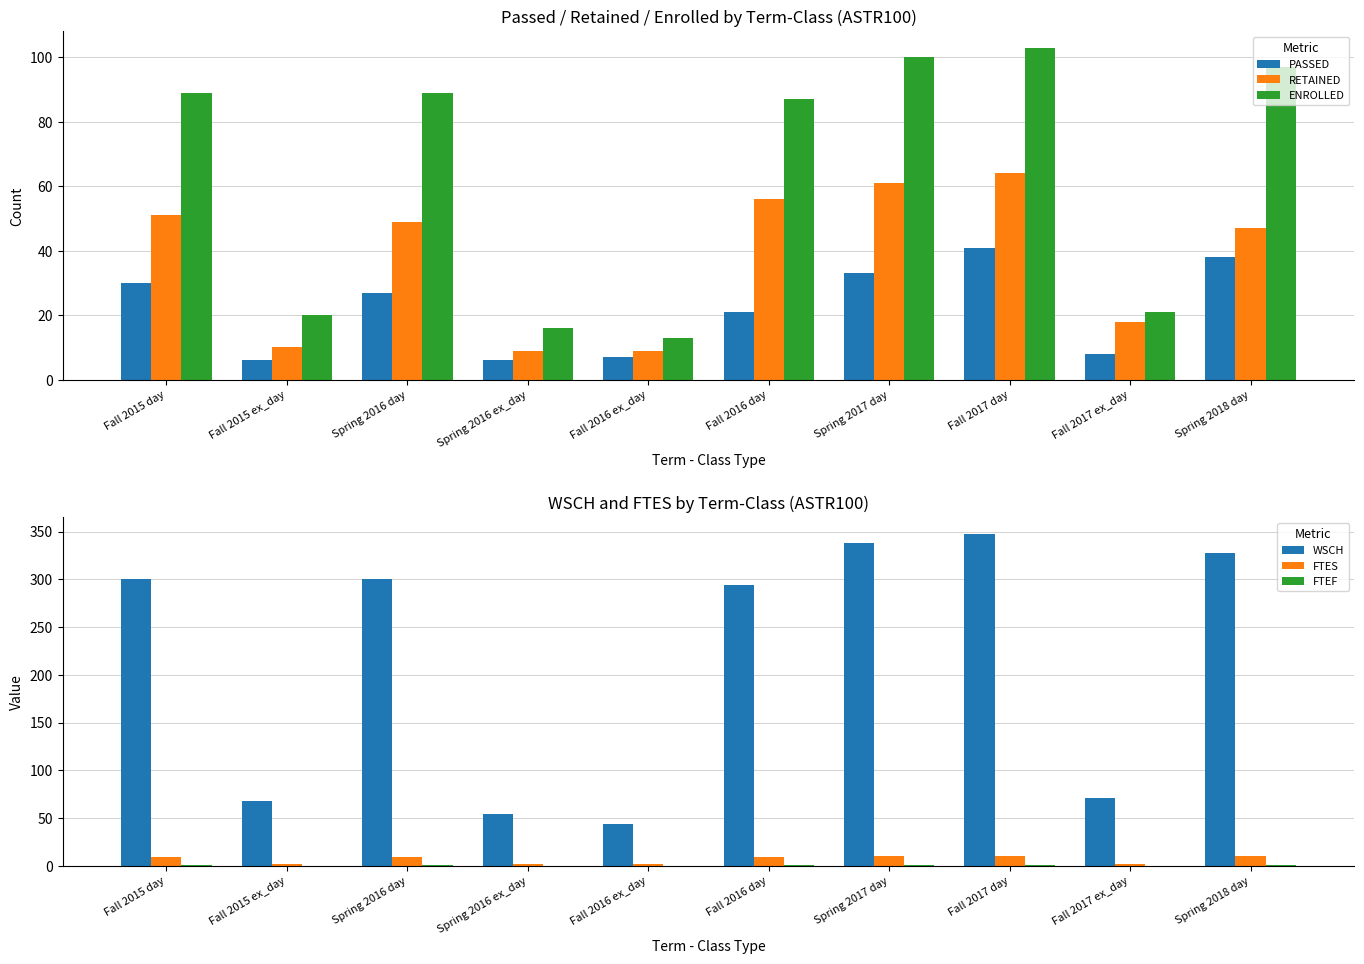

What is the spread (max minus min) of values at Fall 2015 day?

299.8